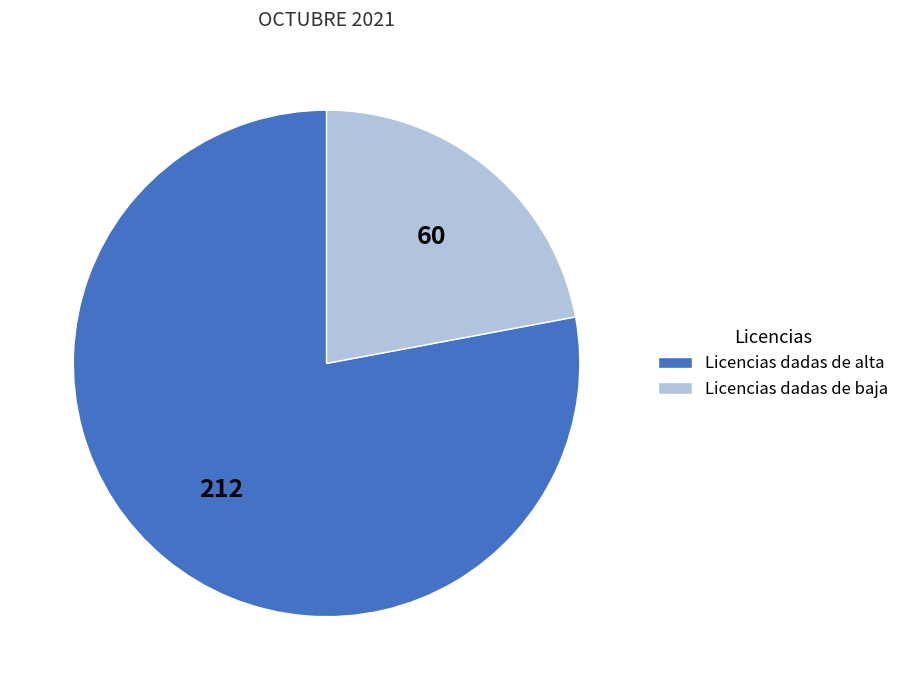

Is there a majority slice in this chart?

Yes